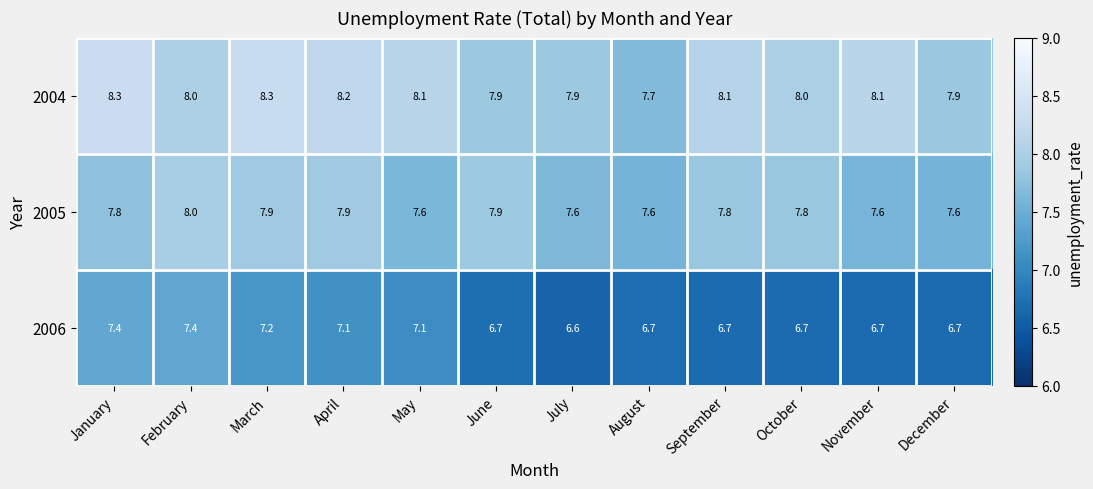

At which label does 2005 reach its peak?

February